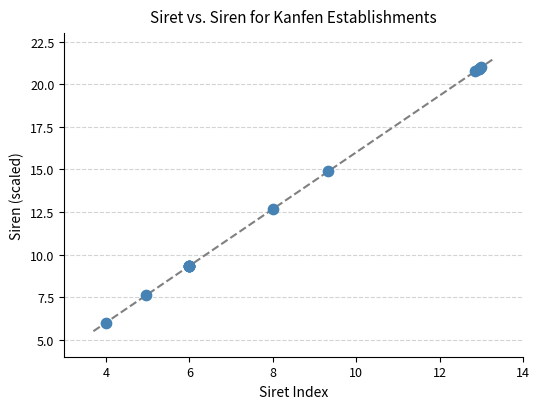

What Y value in the scatter plot is closest to 13?

12.7